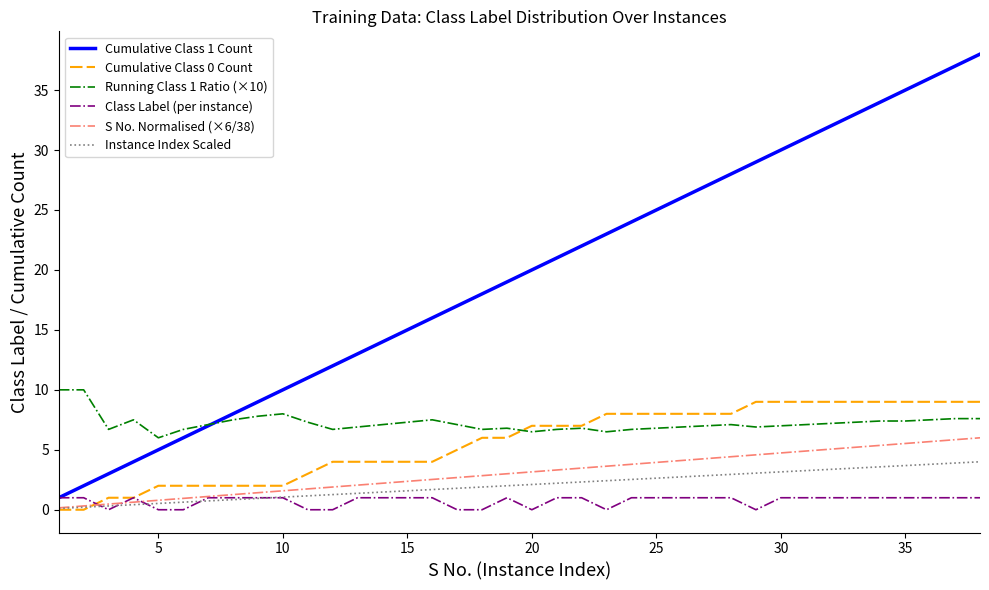

Which series has the largest total across all categories?

Cumulative Class 1 Count